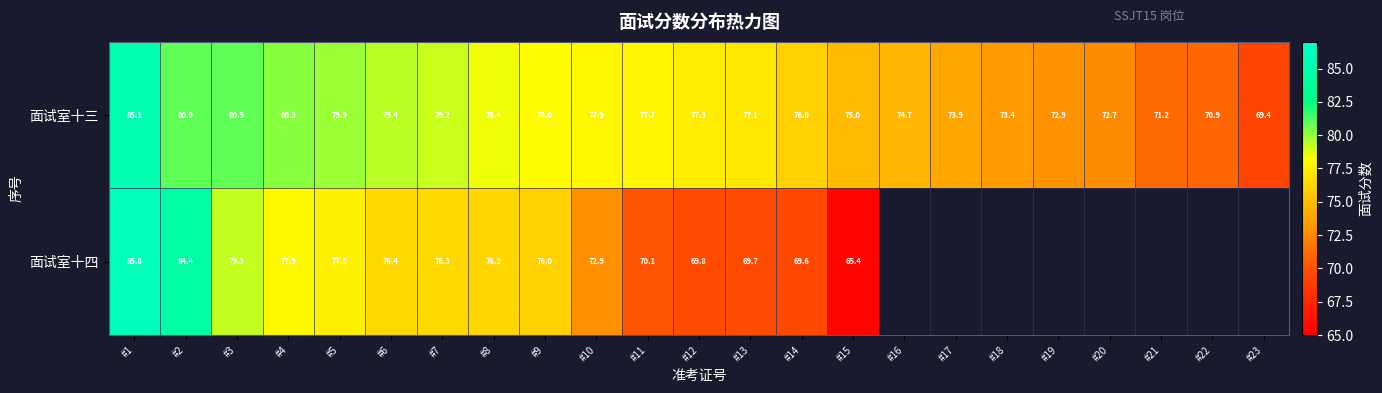

At how many categories does at least one series exceed 85?

1